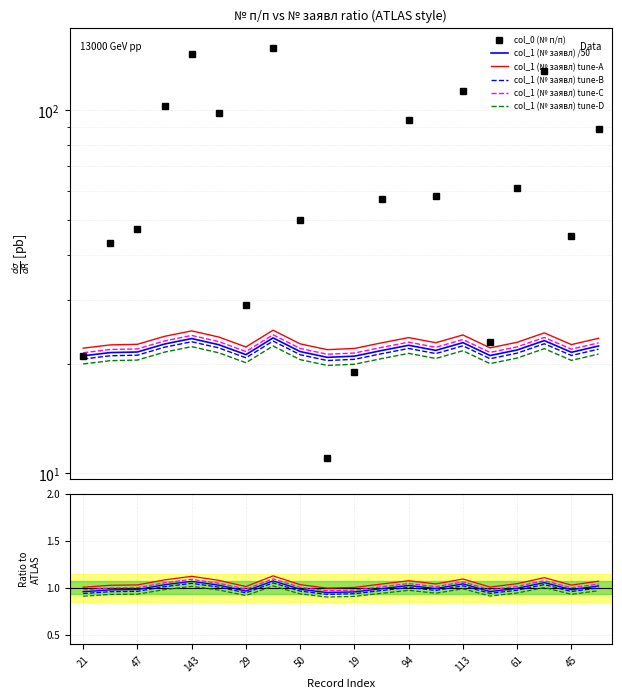

Where is the first local minimum for col_1 (№ заявл)?

29